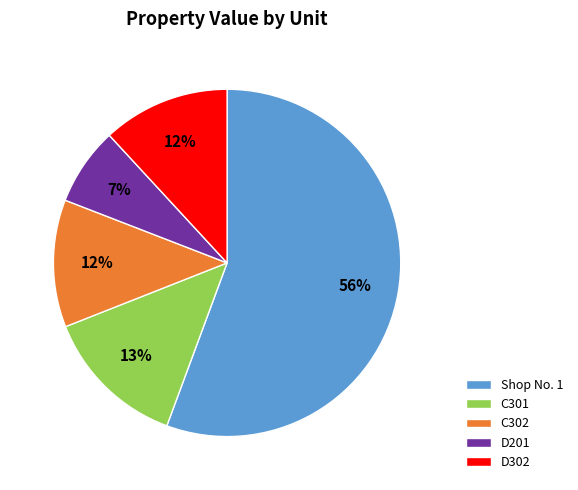

Which category has the smallest portion of the pie?

D201